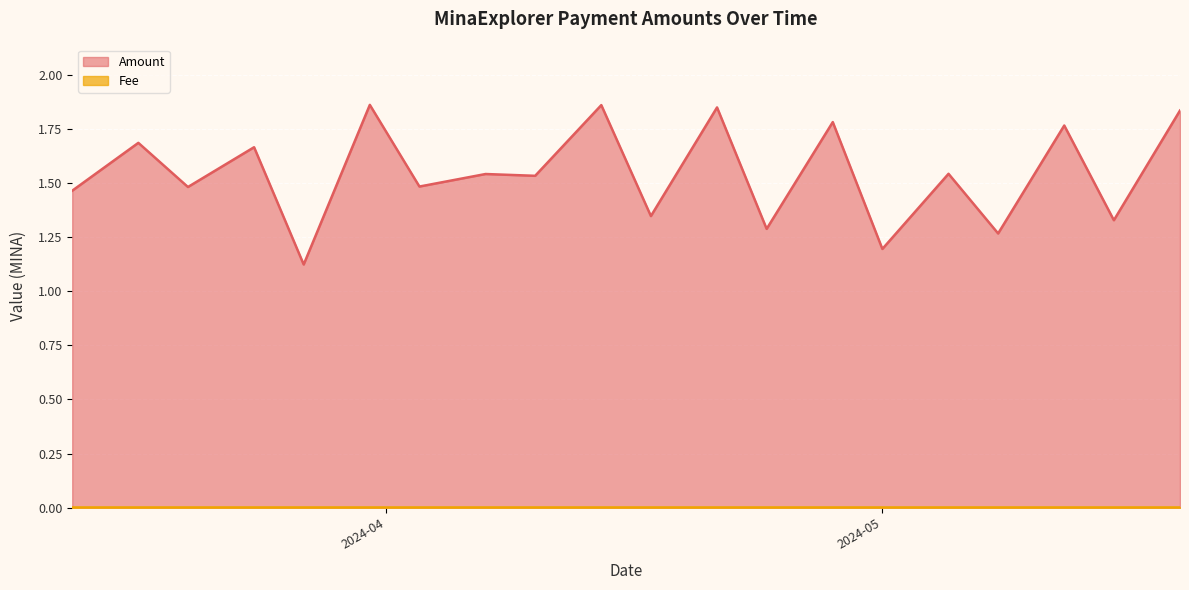

Reading left to right, what are all the values shown in this chart?

Amount: 2024-05-19=1.8	2024-05-15=1.3	2024-05-12=1.8	2024-05-08=1.3	2024-05-05=1.5	2024-05-01=1.2	2024-04-28=1.8	2024-04-24=1.3	2024-04-21=1.8	2024-04-17=1.3	2024-04-14=1.9	2024-04-10=1.5	2024-04-07=1.5	2024-04-03=1.5	2024-03-31=1.9	2024-03-27=1.1	2024-03-24=1.7	2024-03-20=1.5	2024-03-17=1.7	2024-03-13=1.5
Fee: 2024-05-19=0.0	2024-05-15=0.0	2024-05-12=0.0	2024-05-08=0.0	2024-05-05=0.0	2024-05-01=0.0	2024-04-28=0.0	2024-04-24=0.0	2024-04-21=0.0	2024-04-17=0.0	2024-04-14=0.0	2024-04-10=0.0	2024-04-07=0.0	2024-04-03=0.0	2024-03-31=0.0	2024-03-27=0.0	2024-03-24=0.0	2024-03-20=0.0	2024-03-17=0.0	2024-03-13=0.0